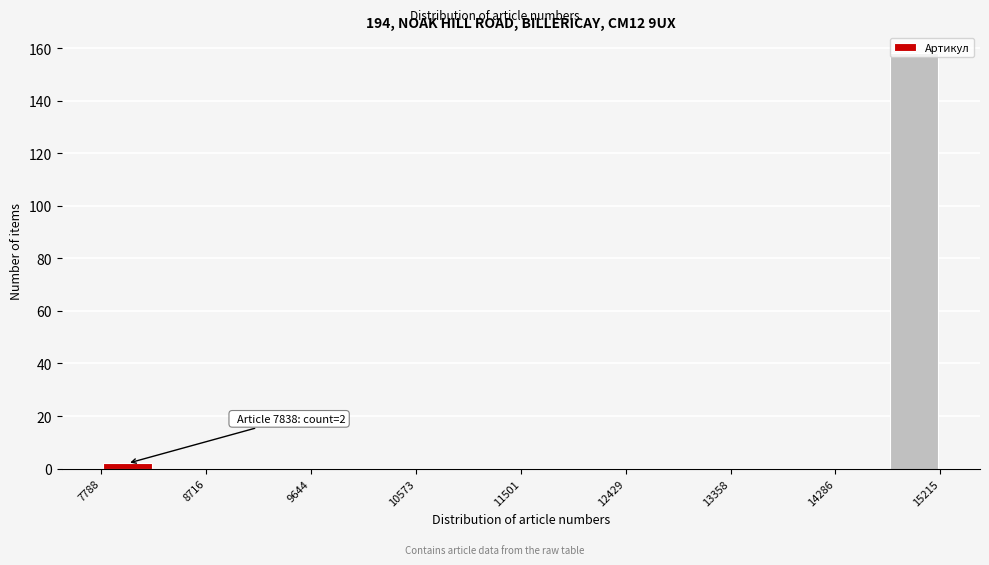

Over which range of the x-axis is the bar tallest?

14800 to 15200